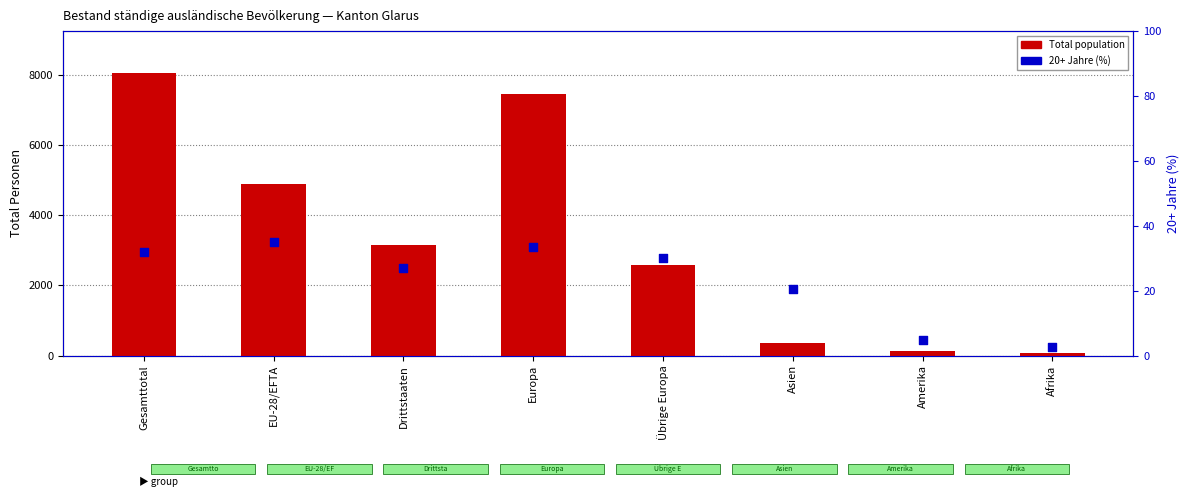

Is the value of 20+ Jahre (%) at Übrige Europa greater than the value of Total population at Asien?

No